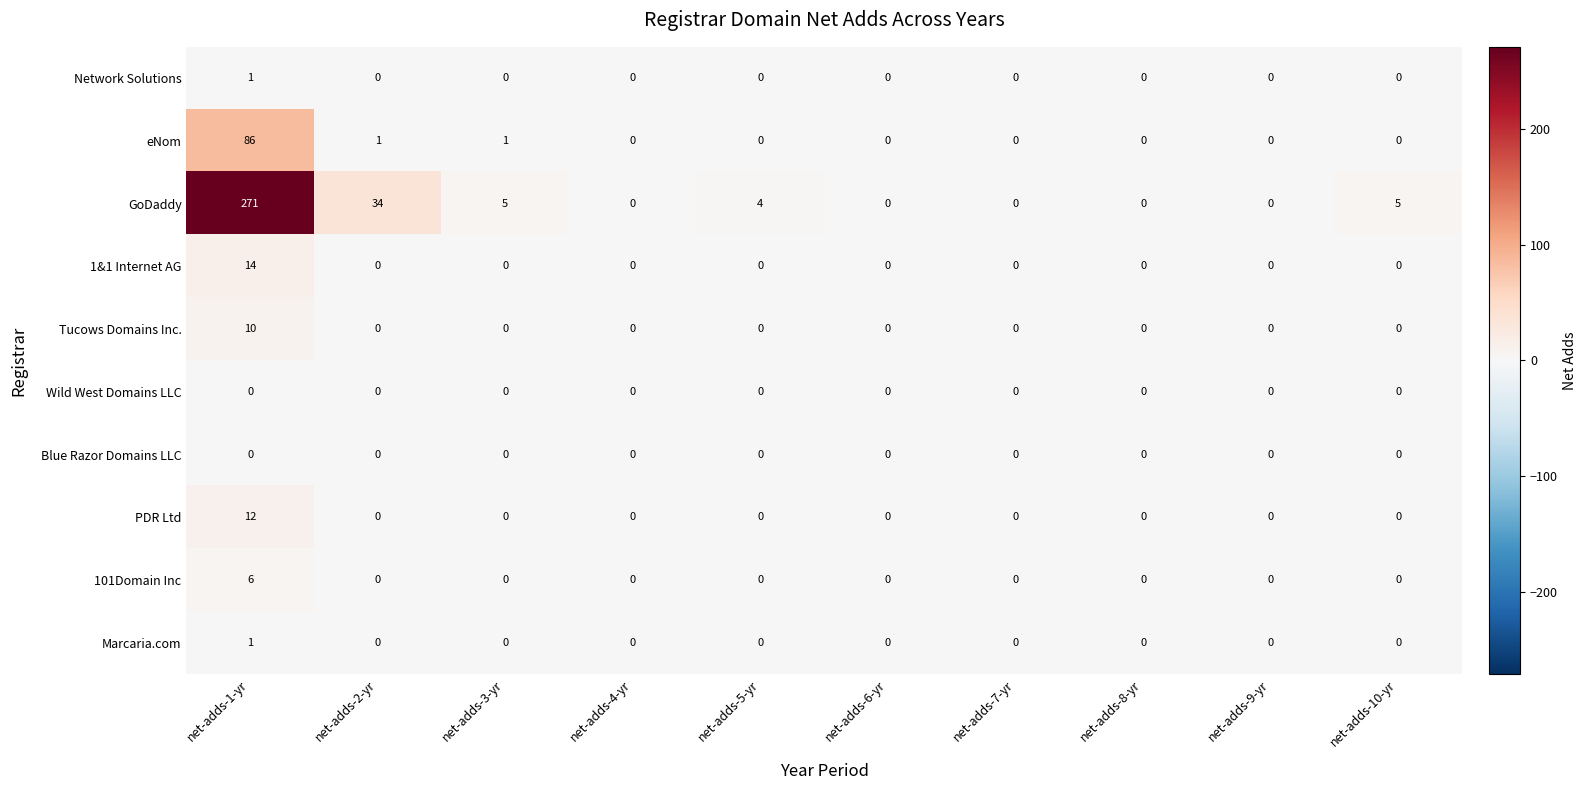

The value of Network Solutions at net-adds-1-yr is 1. True or false?

True